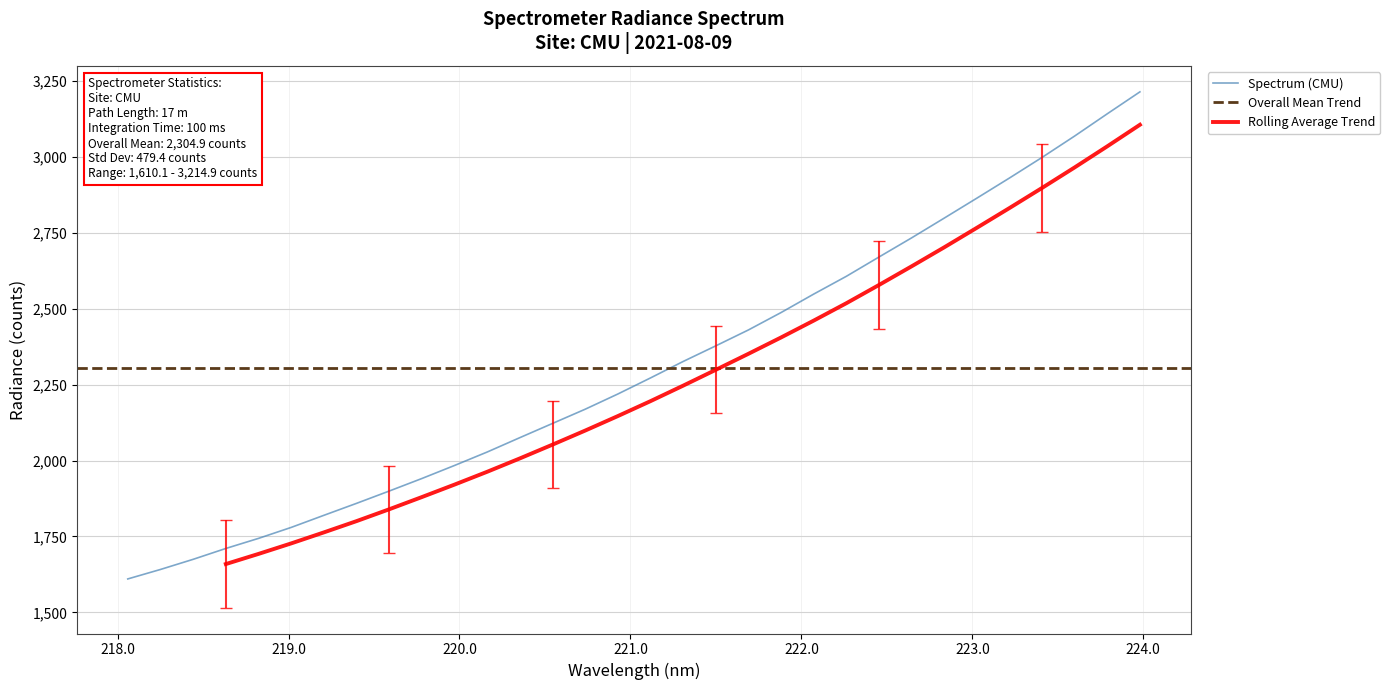

How many categories are shown in the chart?

32